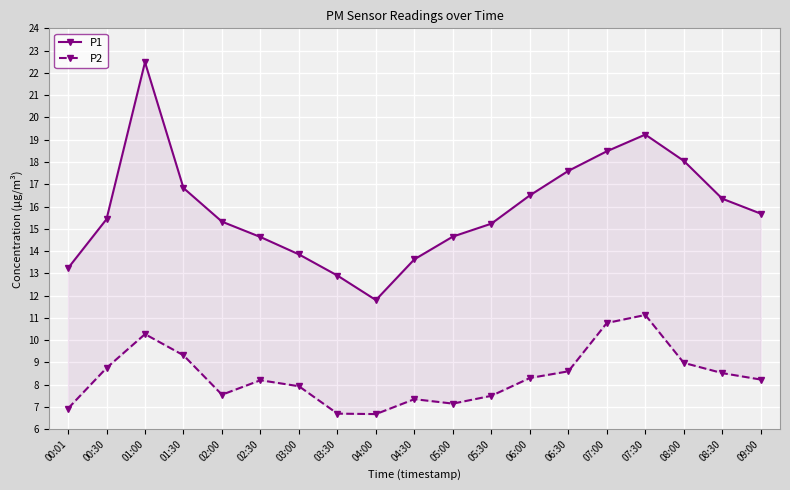

True or false: P2 has a value of 3.7 at 03:30.

False